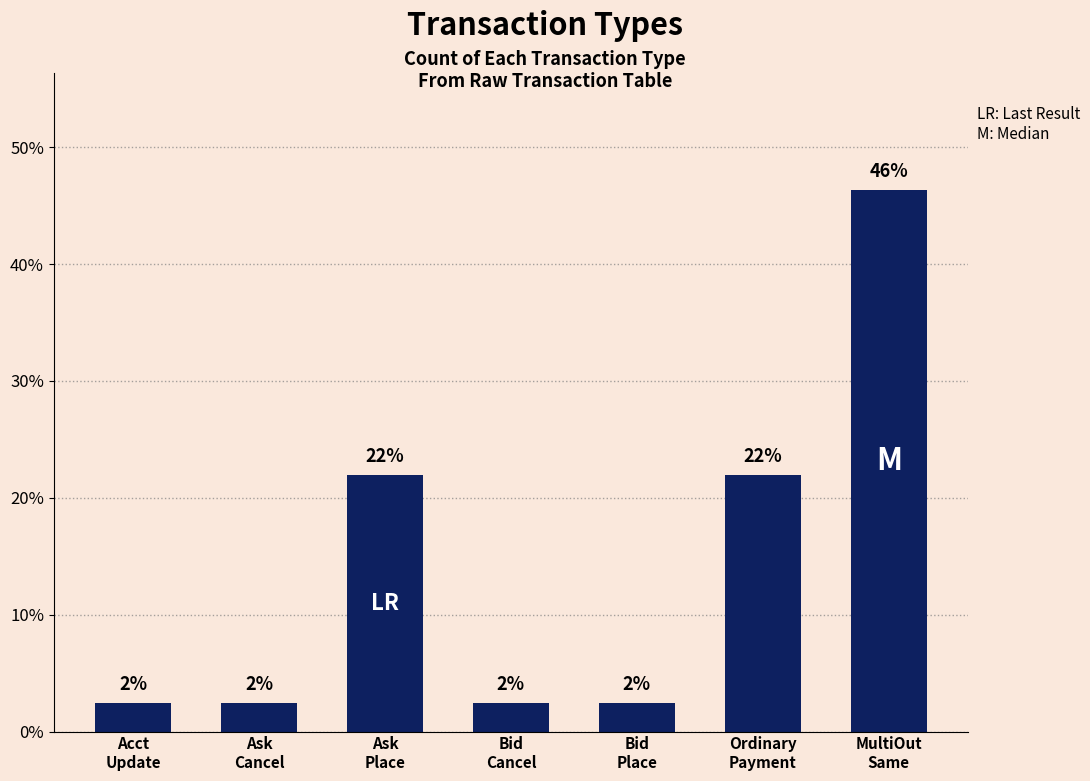

How many bars are there in total?

7